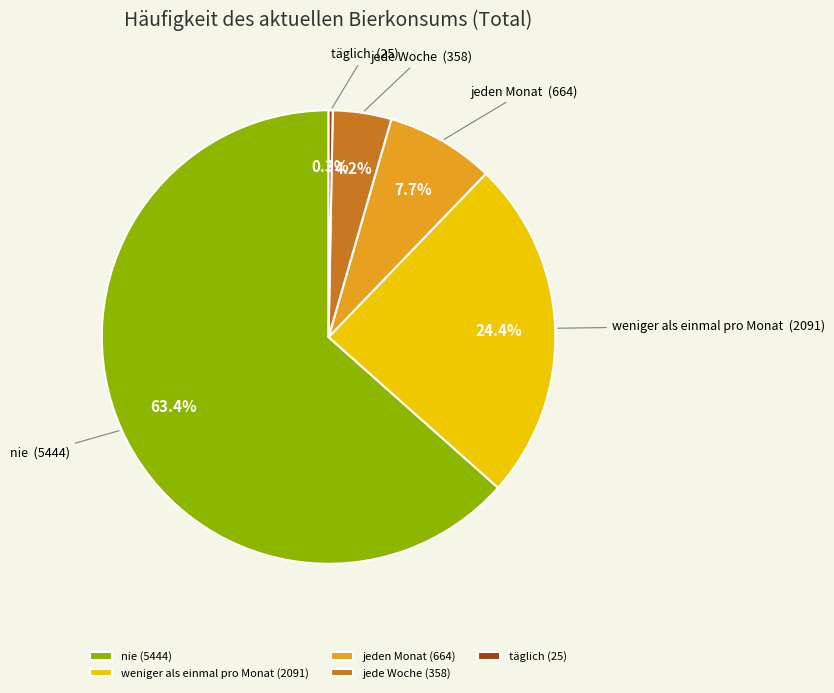

Which has a higher value, weniger als einmal pro Monat or nie?

nie